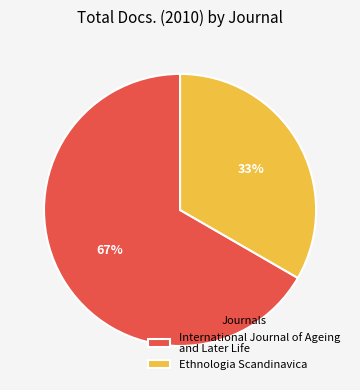

Rank the categories by value from lowest to highest.

Ethnologia Scandinavica, International Journal of Ageing and Later Life